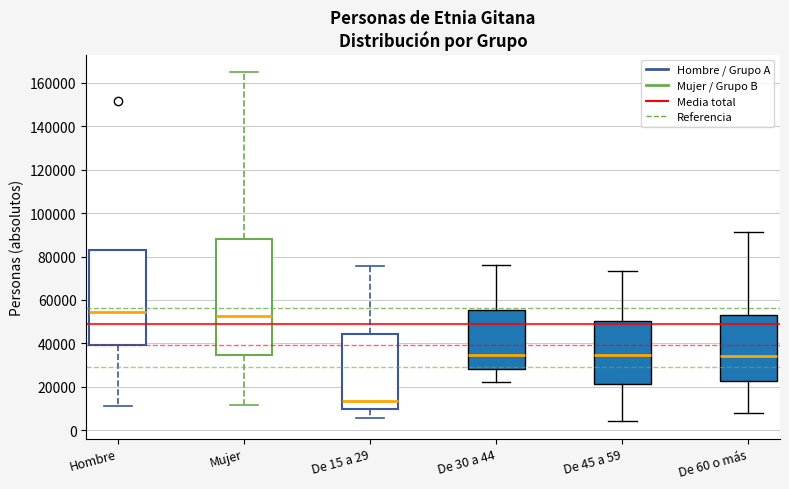

Which box has the lowest median line?

De 15 a 29